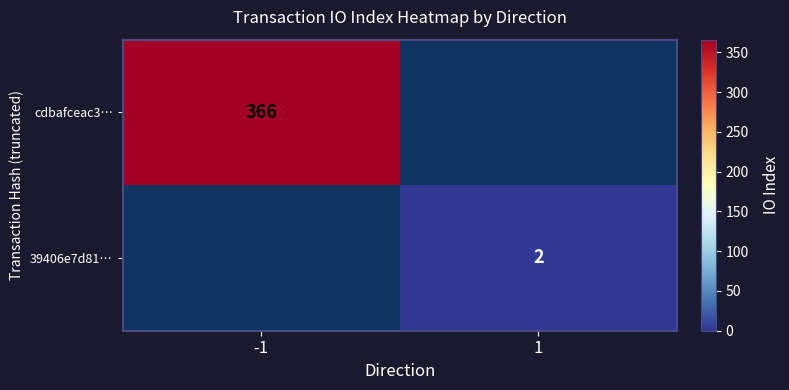

True or false: cdbafceac3… has a value of 366 at -1.

True